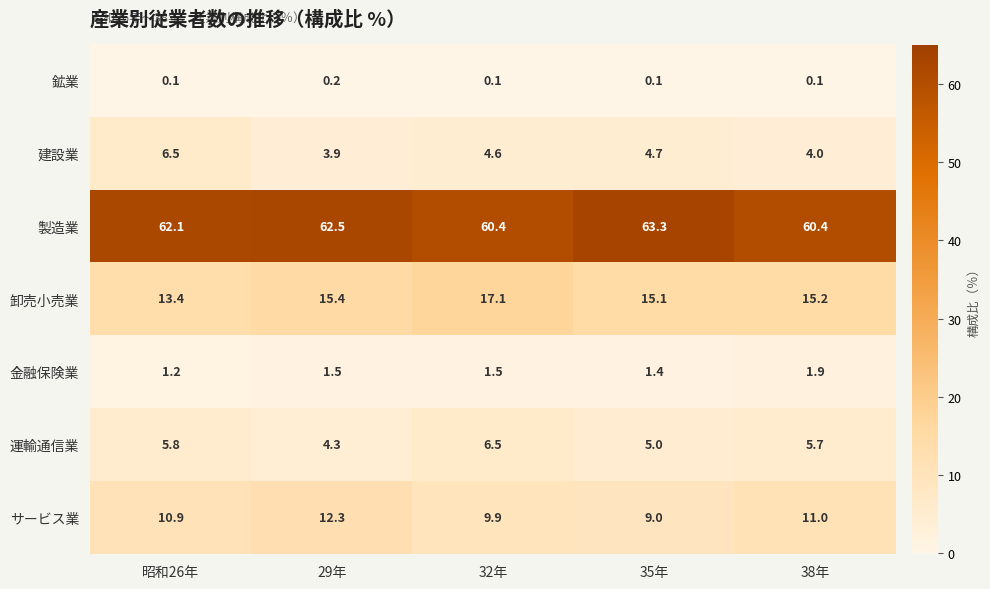

How many 金融保険業 values are between 1 and 2?

5